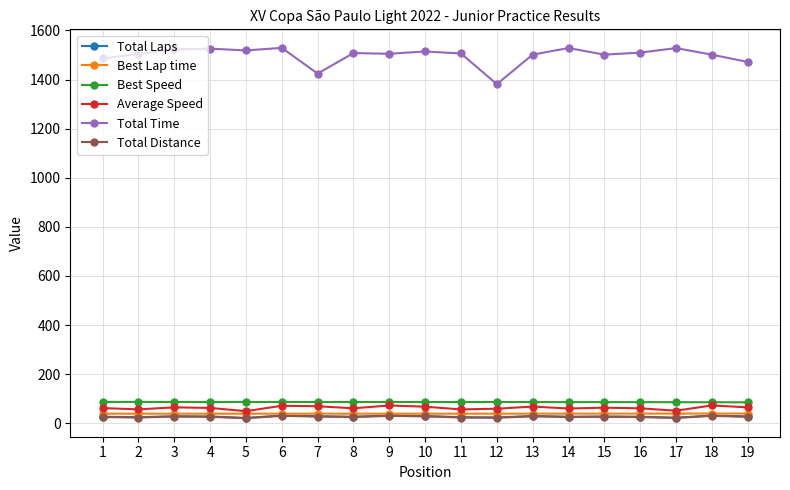

What are all the series names shown in the legend?

Total Laps, Best Lap time, Best Speed, Average Speed, Total Time, Total Distance